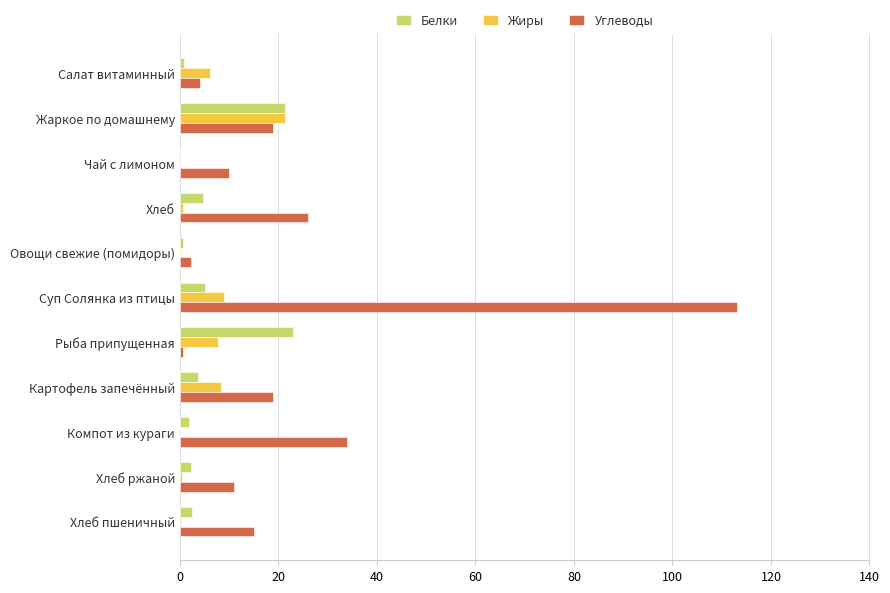

The value of Углеводы at Компот из кураги is 34.0. True or false?

True